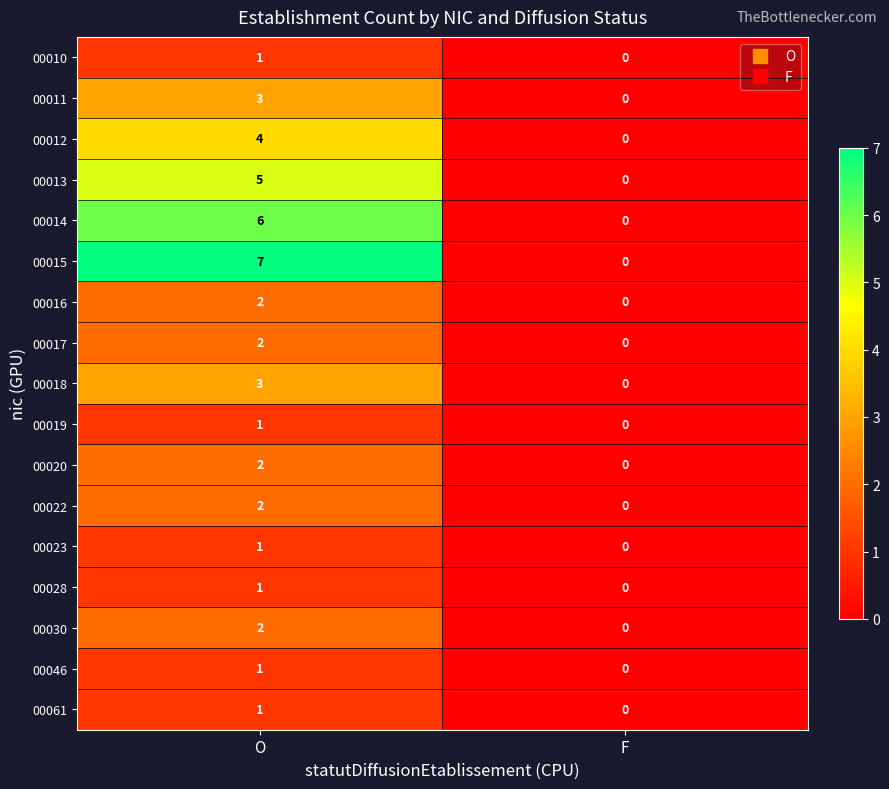

Which category has the highest value in the 00011 series?

O